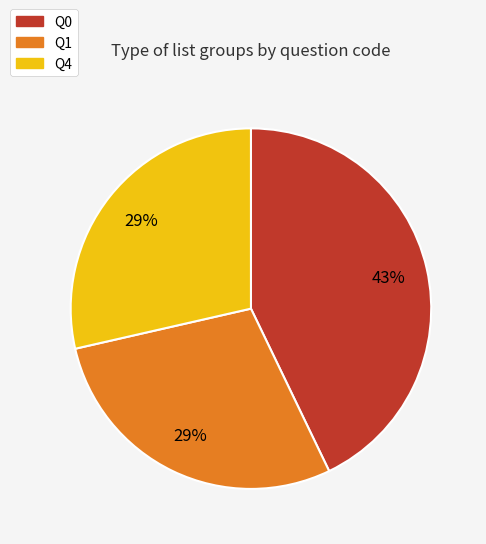

How many segments does this pie chart have?

3